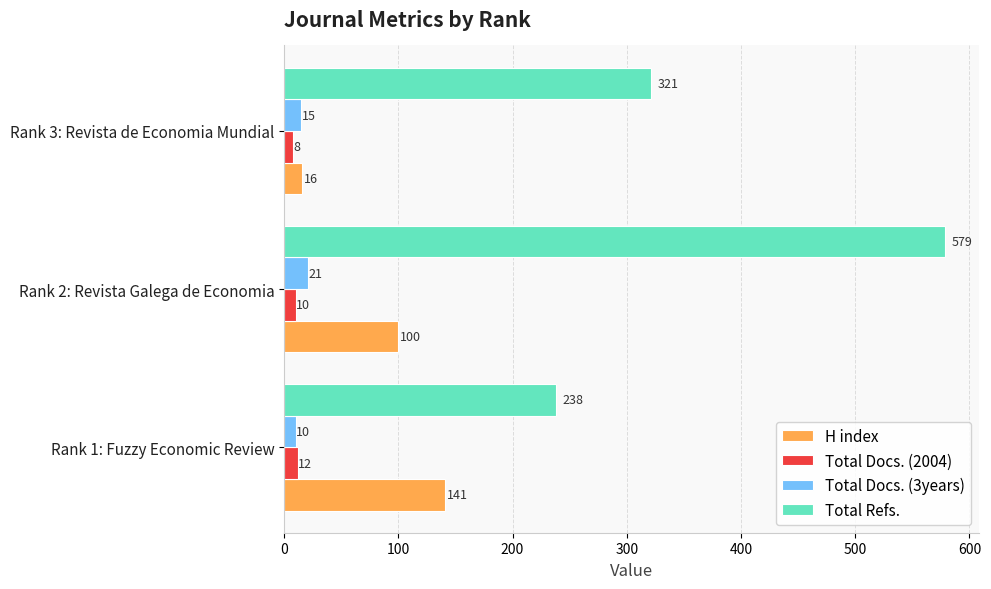

What is the smallest value displayed?

8